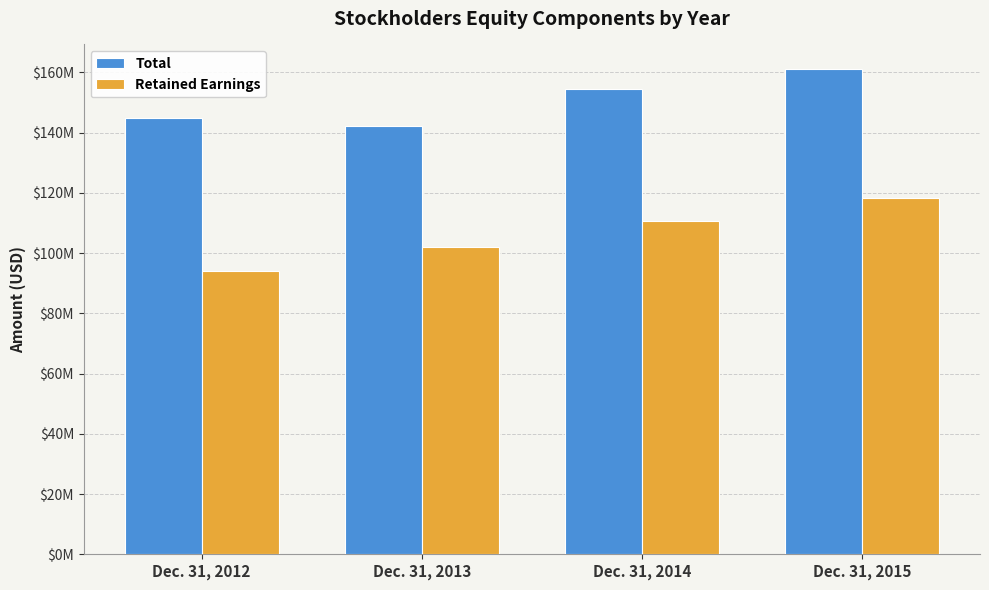

What are all the series names shown in the legend?

Total, Retained Earnings